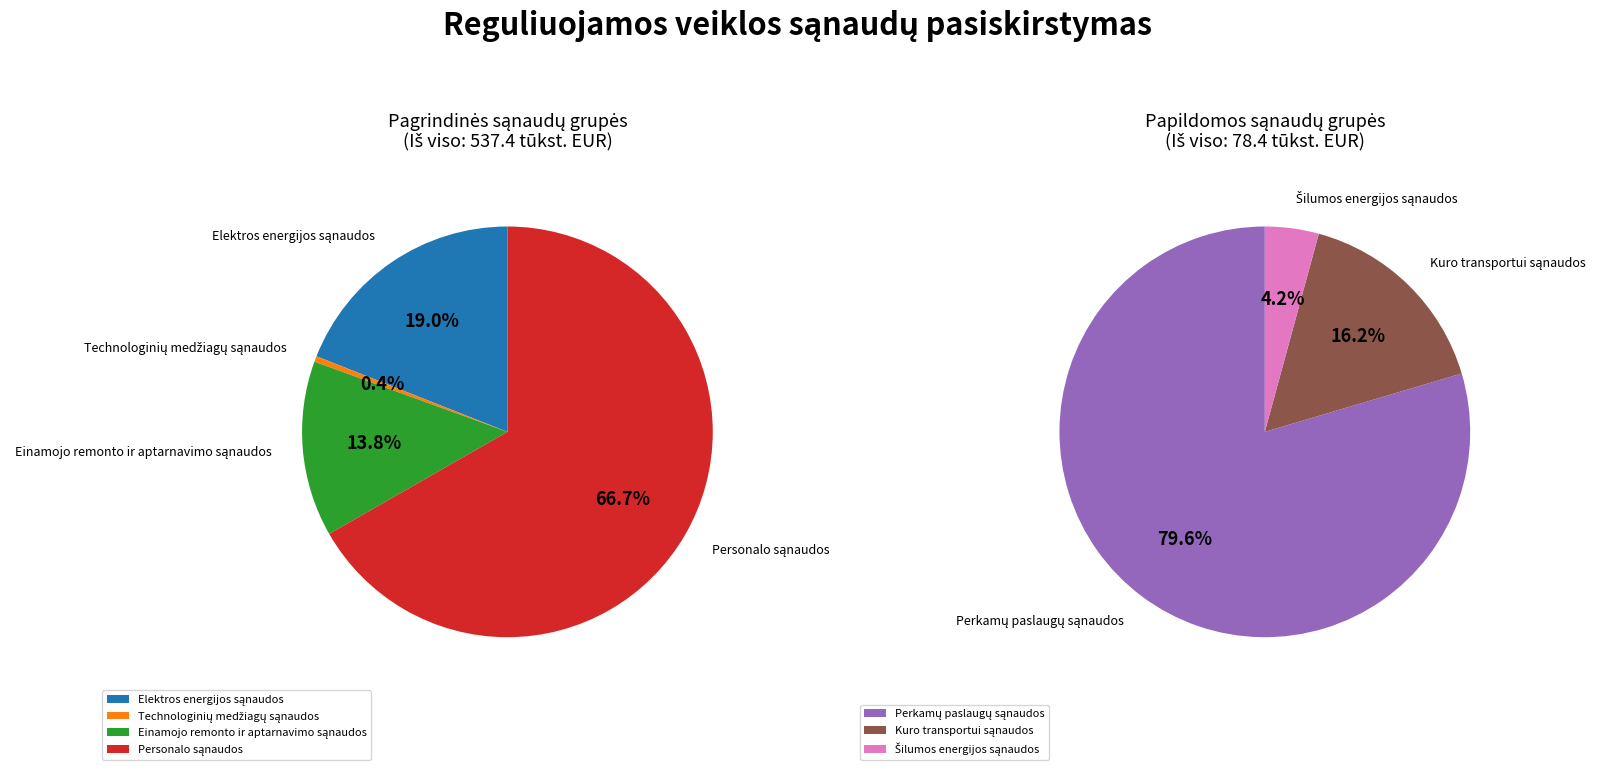

What is the change in value from Technologinių medžiagų sąnaudos to Perkamų paslaugų sąnaudos?

+60.0